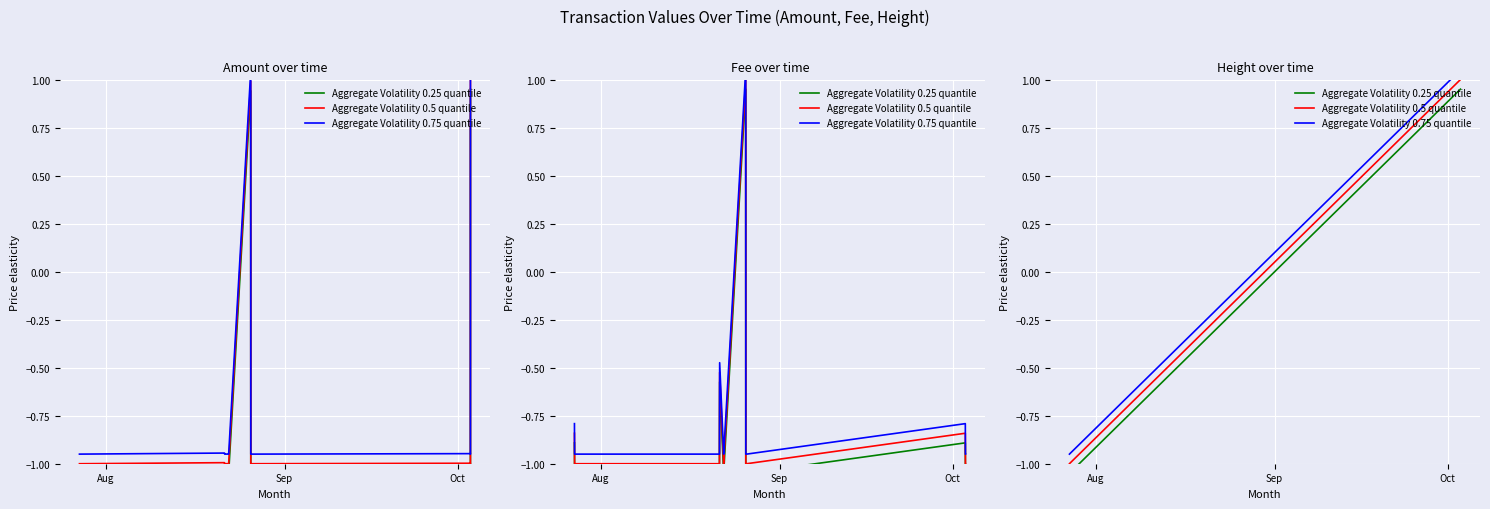

The value of Aggregate Volatility 0.75 quantile at 3 is -0.3. True or false?

False